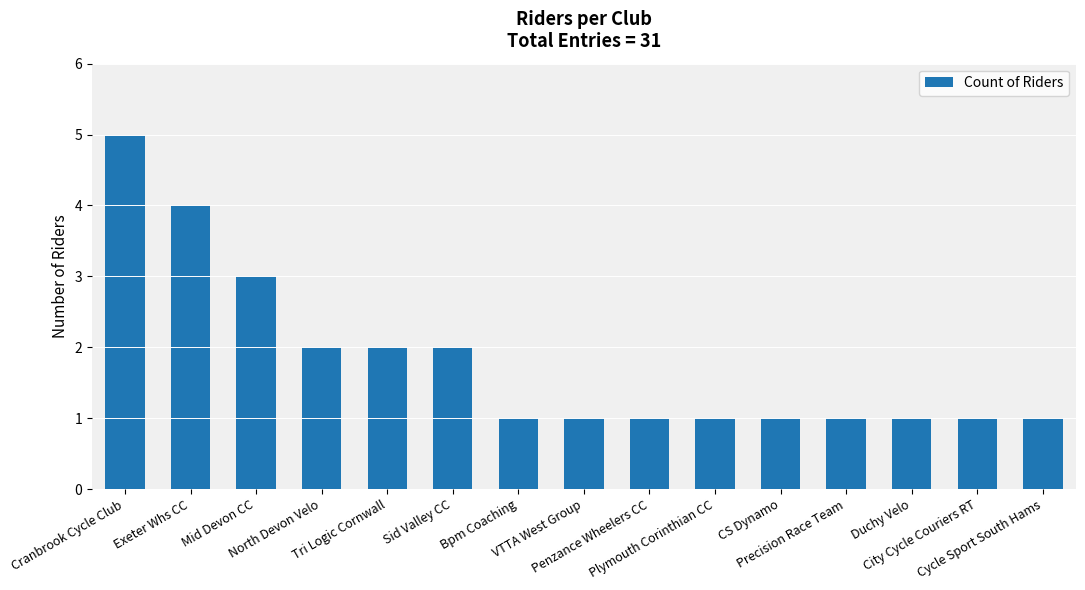

What is the greatest value displayed?

5